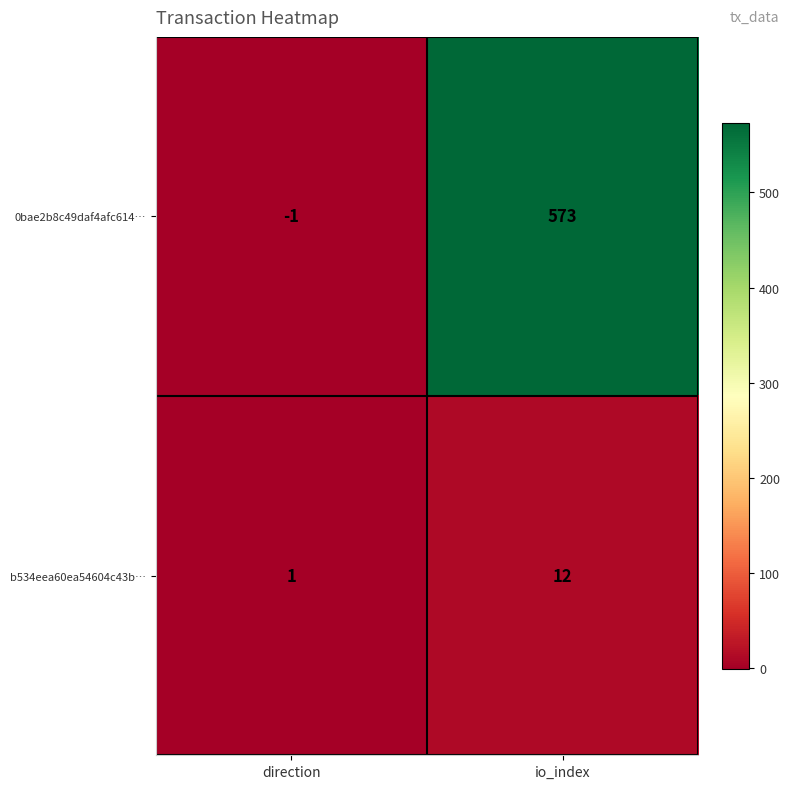

What is the sum of all b534eea60ea54604c43b… values?

13